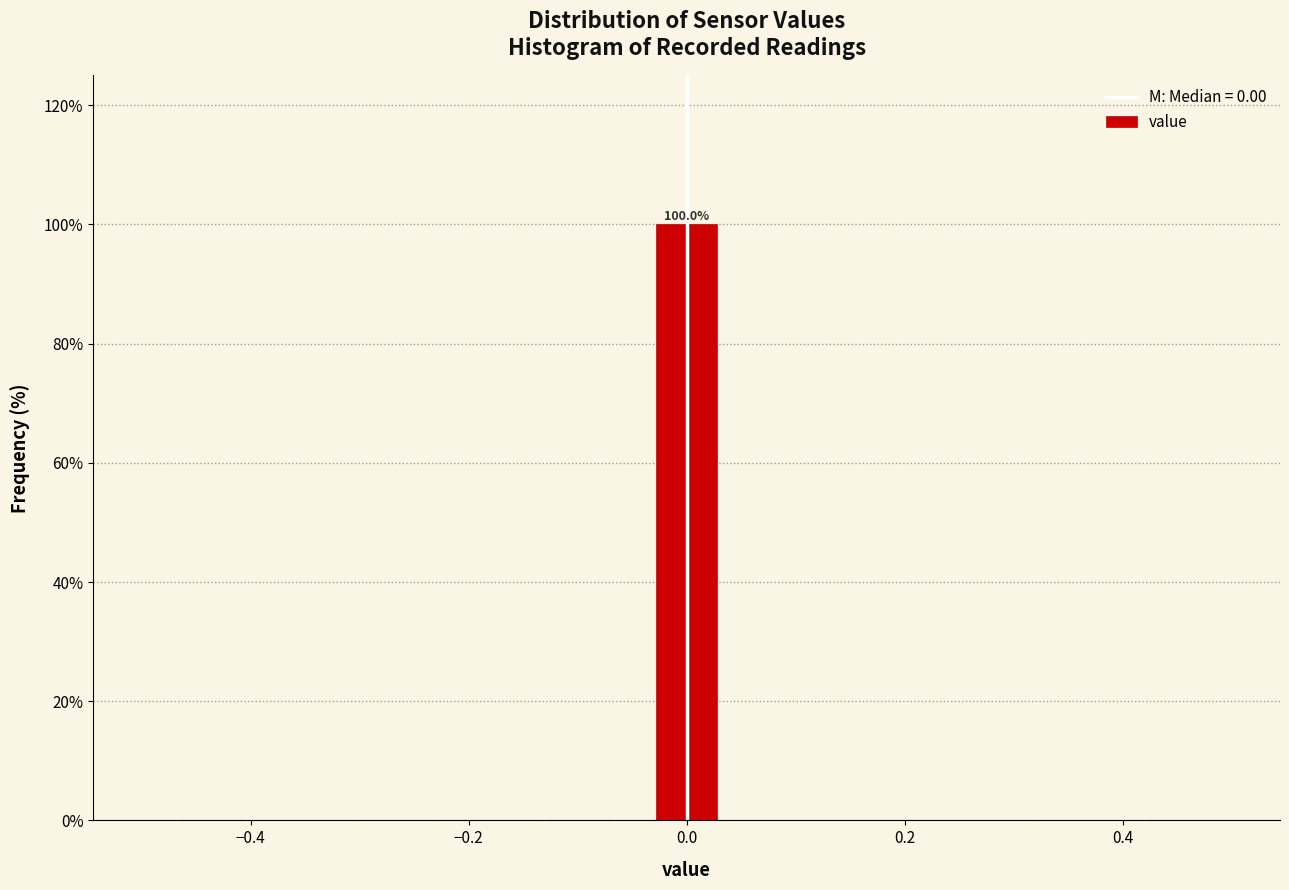

Read against the x-axis, roughly where is the centre of the tallest bar?

0.00